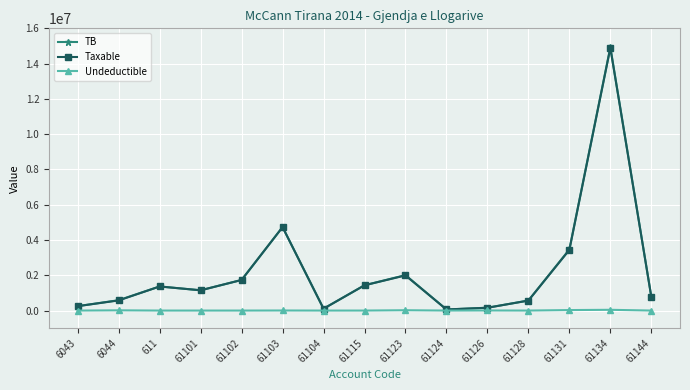

What position from the right is 61134?

2